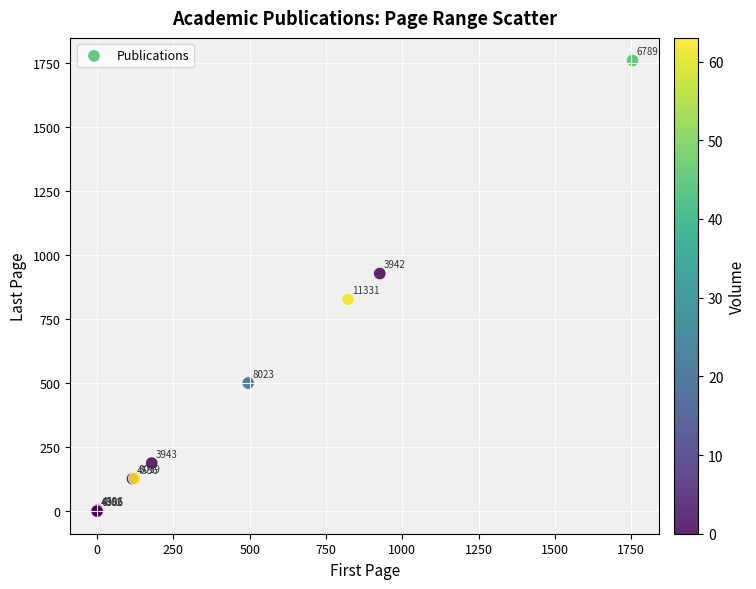

What Y value in the scatter plot is closest to 881?

929